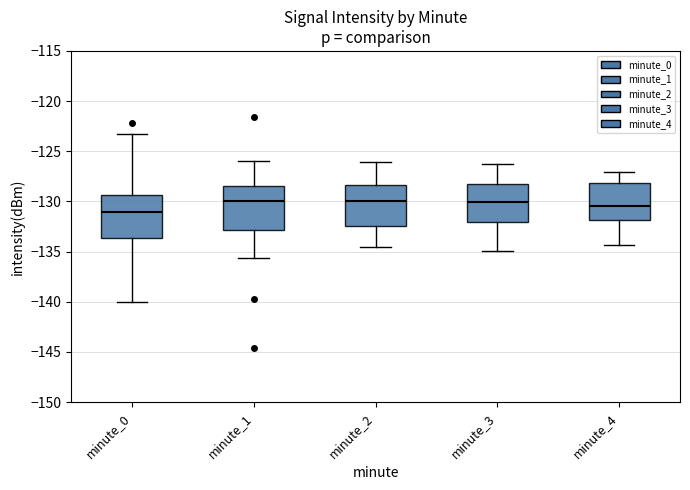

Reading left to right, read every box against the y-axis: the position of its median line, the range the box covers, and the ends of its whiskers. The values are not printed on the chart, so give them approximately, as read against the axis.

minute_0: median -131.0, box -133.5 to -129.5, whiskers -140.0 to -123.5
minute_1: median -130.0, box -133.0 to -128.5, whiskers -135.5 to -126.0
minute_2: median -130.0, box -132.5 to -128.5, whiskers -134.5 to -126.0
minute_3: median -130.0, box -132.0 to -128.0, whiskers -135.0 to -126.5
minute_4: median -130.5, box -132.0 to -128.0, whiskers -134.5 to -127.0